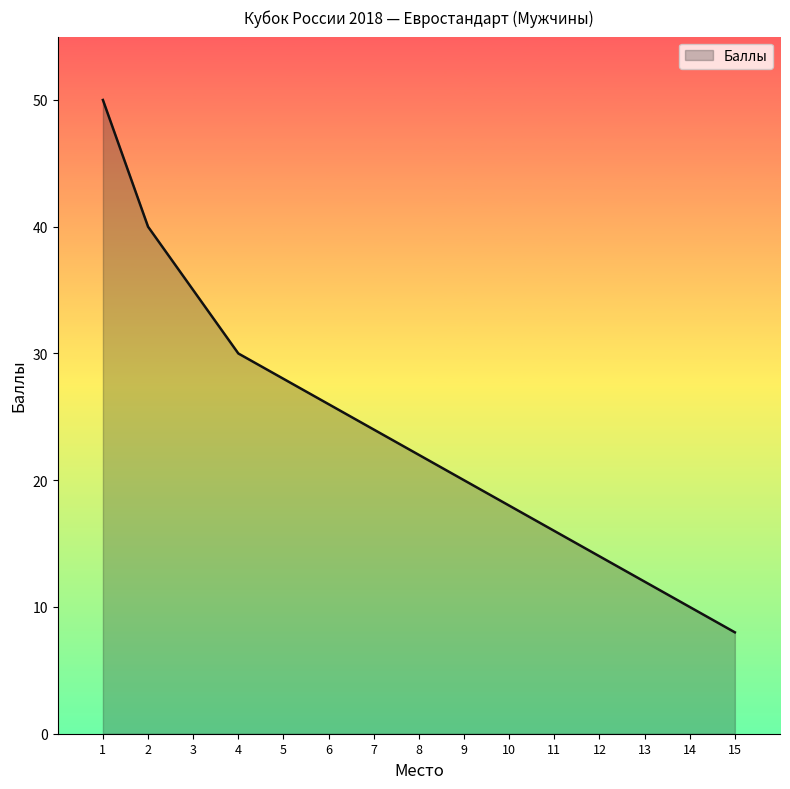

Reading left to right, transcribe all the data shown in this chart.

1=50	2=40	3=35	4=30	5=28	6=26	7=24	8=22	9=20	10=18	11=16	12=14	13=12	14=10	15=8